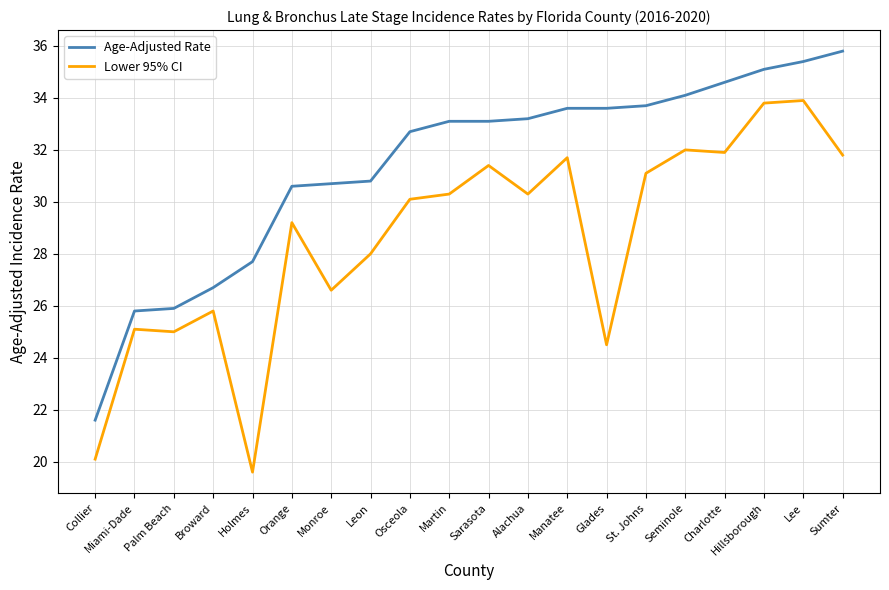

What is the difference between the maximum and second lowest values in the Age-Adjusted Rate series?

10.0